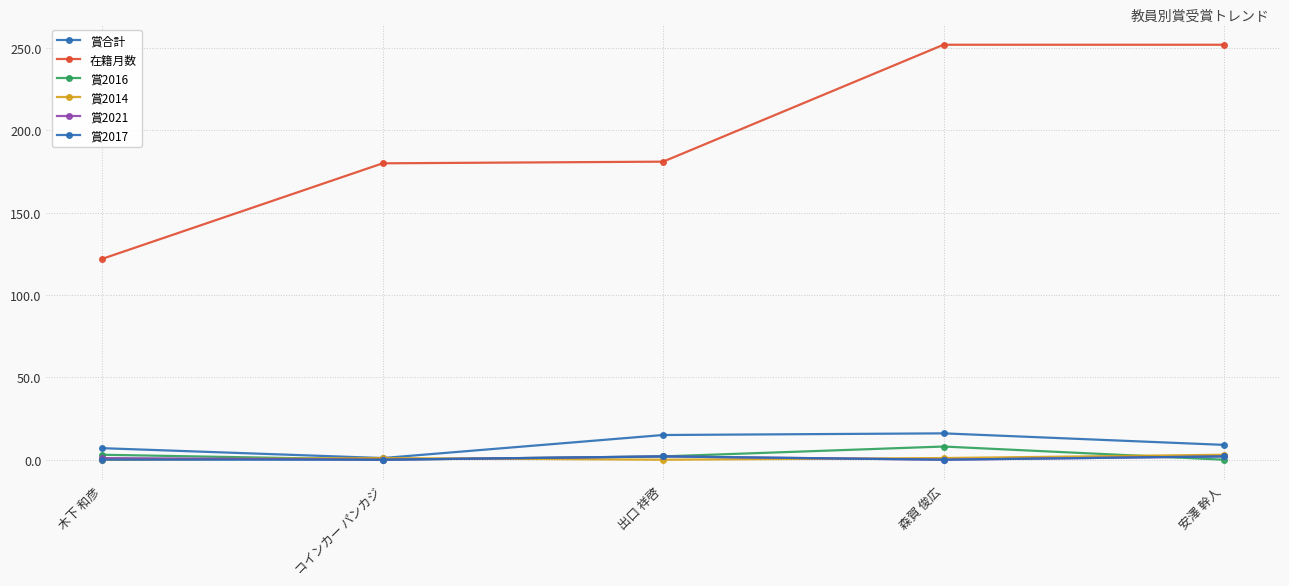

How many categories are shown in the chart?

5